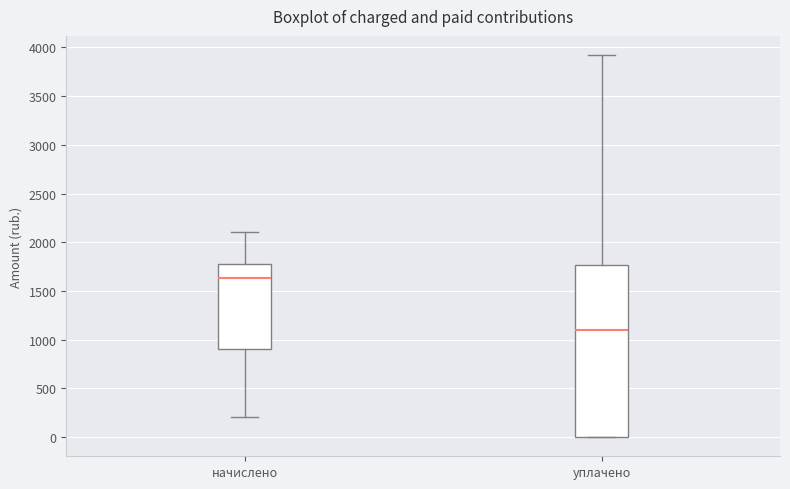

Reading left to right, transcribe this box plot: for each box, give where its median line is, the range the box spans, and where its two whiskers end, as read against the y-axis. The values are not printed on the chart, so give them approximately, as read against the axis.

начислено: median 1650, box 900 to 1800, whiskers 200 to 2100
уплачено: median 1100, box 0 to 1750, whiskers 0 to 3900